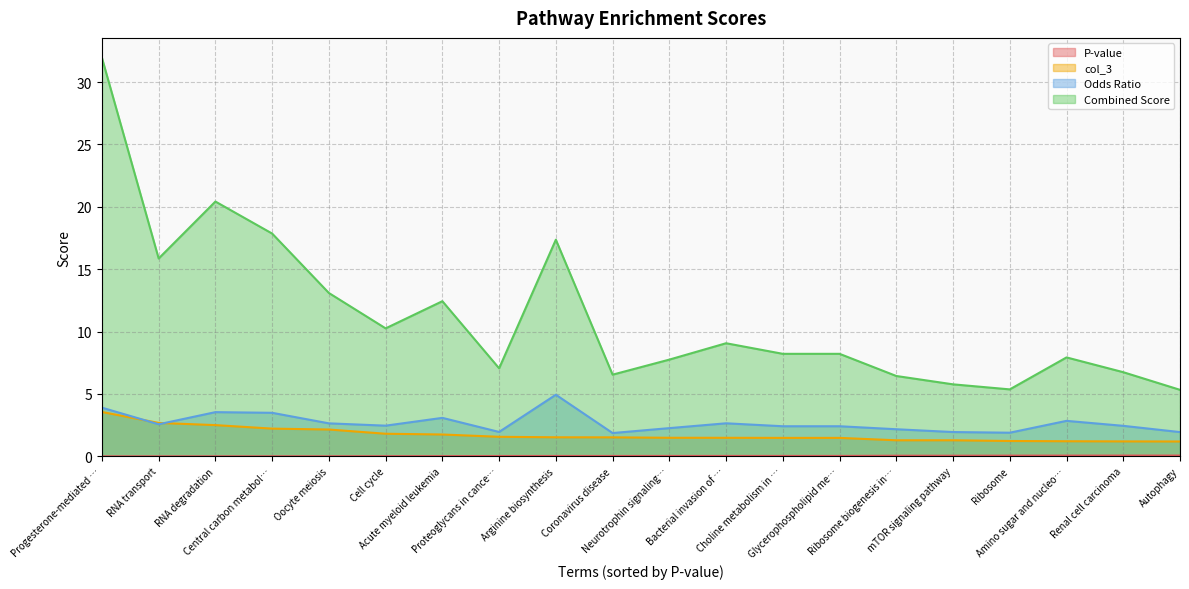

Count the number of data series in this chart.

4